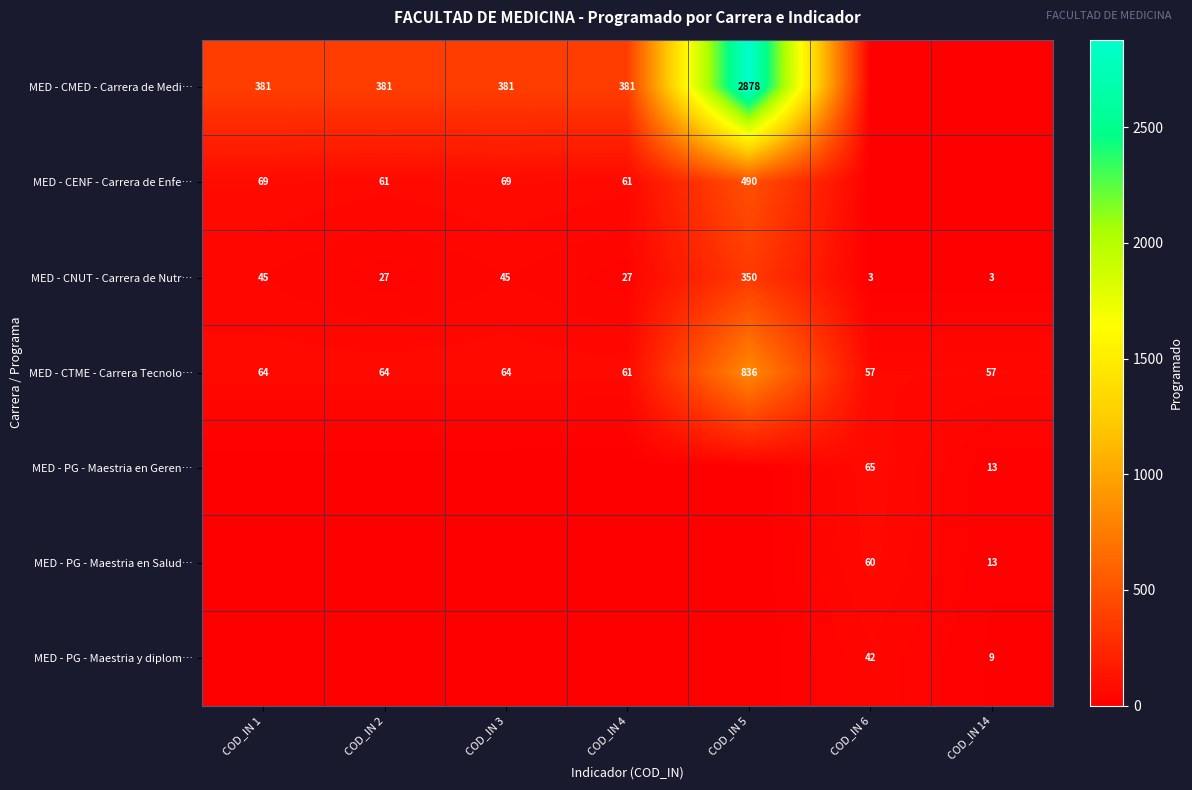

Between COD_IN 3 and COD_IN 14, which is larger?

COD_IN 3